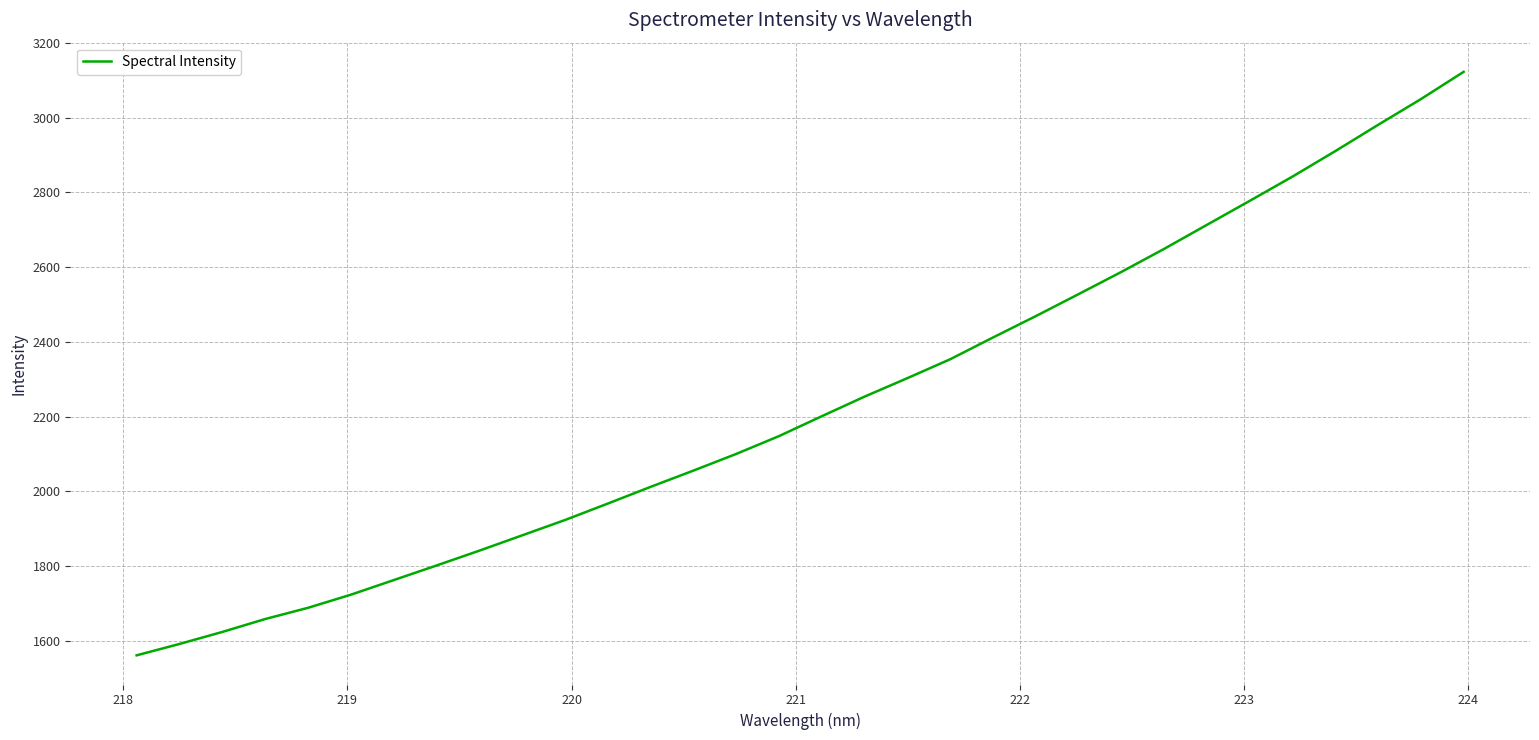

What is the sum of all values?

71502.0